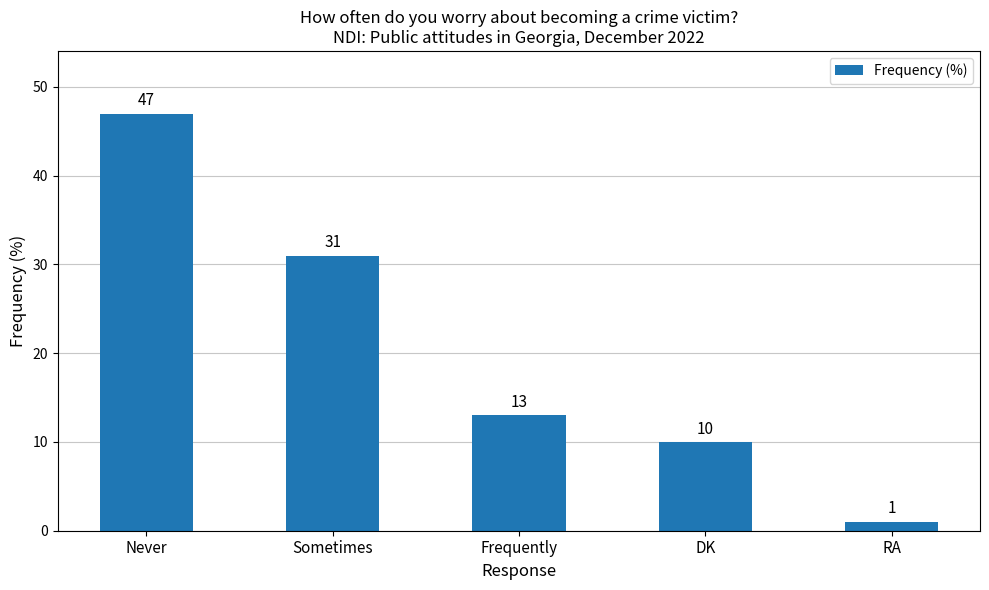

Between Sometimes and Never, which is larger?

Never